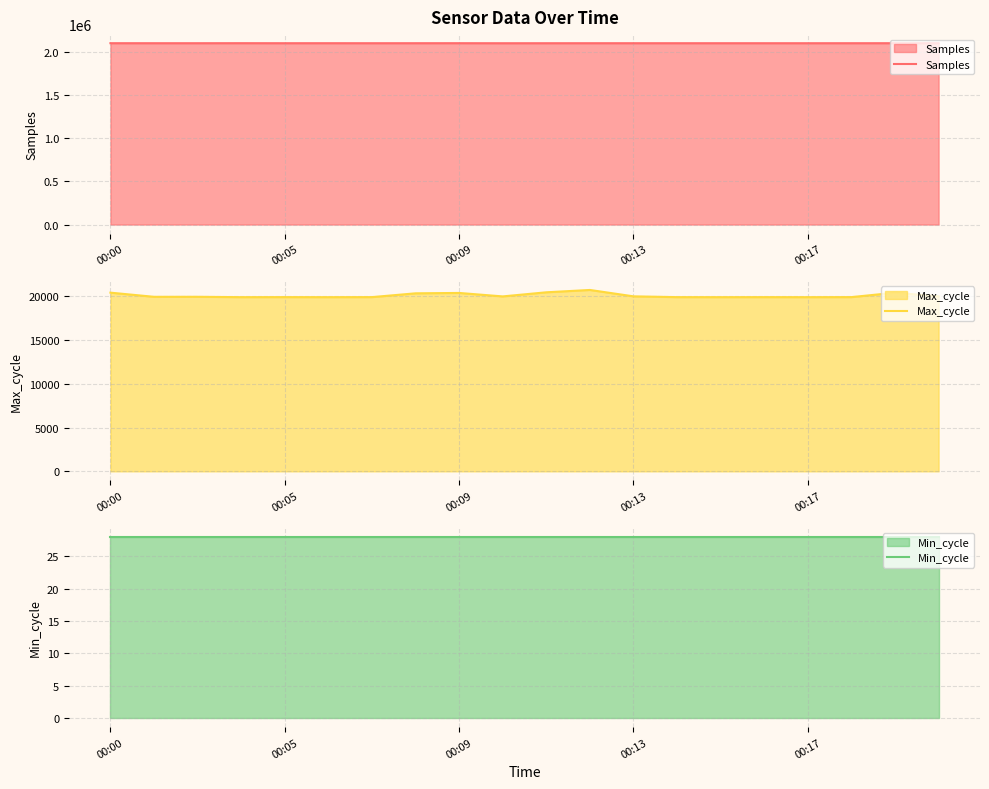

What are all the series names shown in the legend?

Samples, Max_cycle, Min_cycle